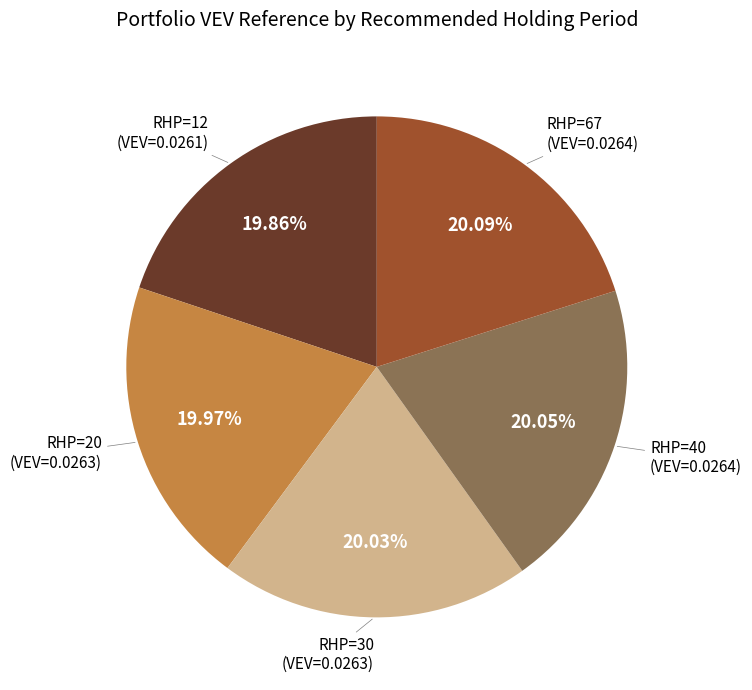

Is there a majority slice in this chart?

No